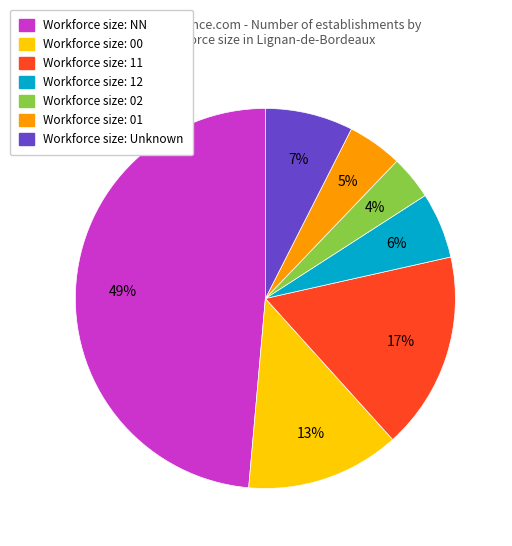

Is there any slice that represents more than half of the pie?

No